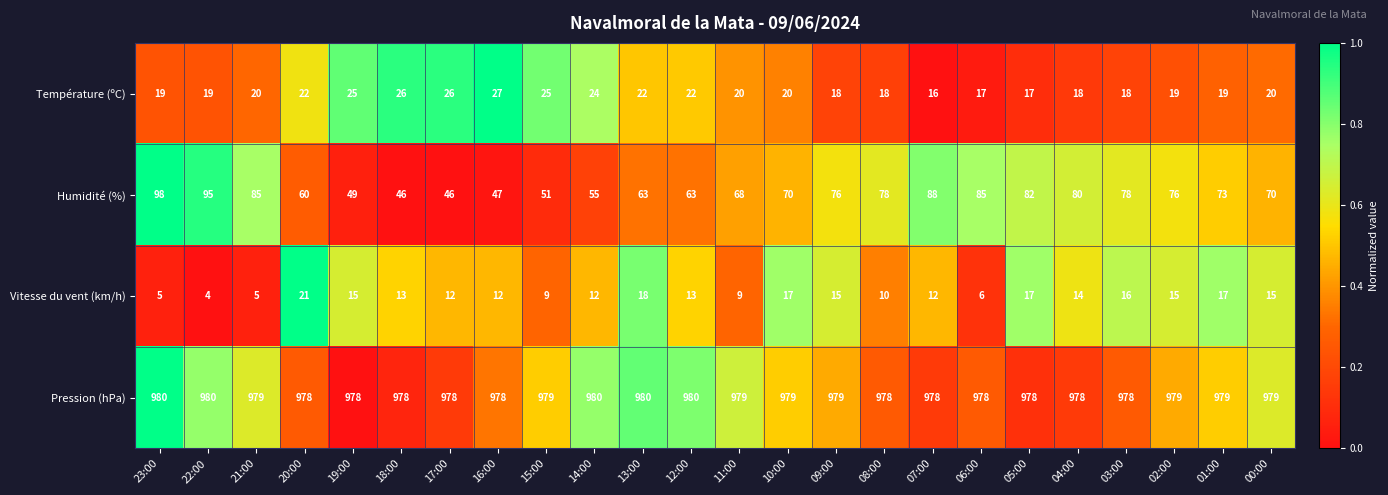

Where does the Pression (hPa) series first go above 979?

23:00